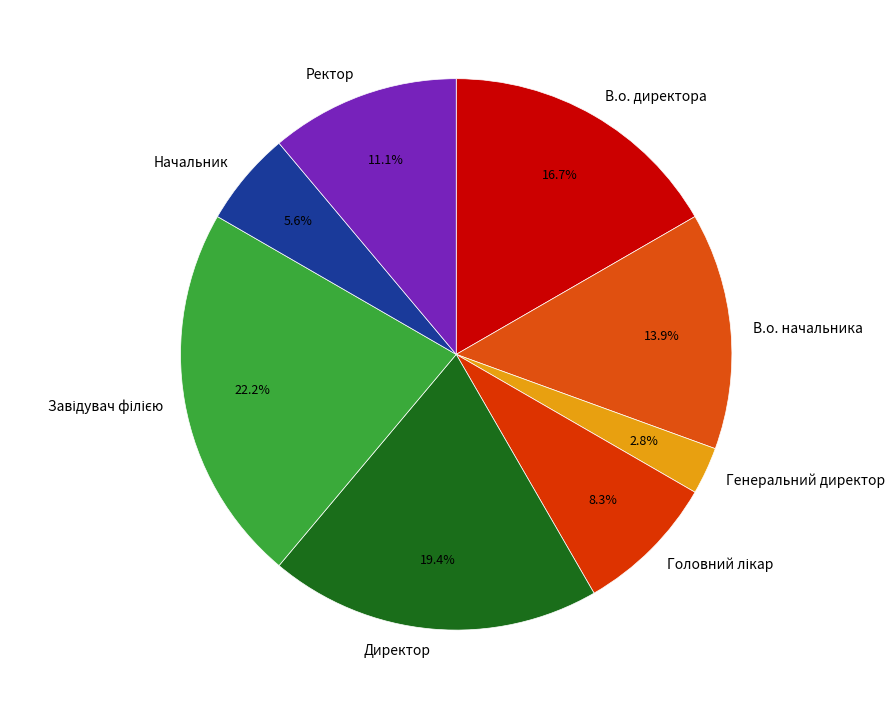

Is Ректор the majority of the pie?

No